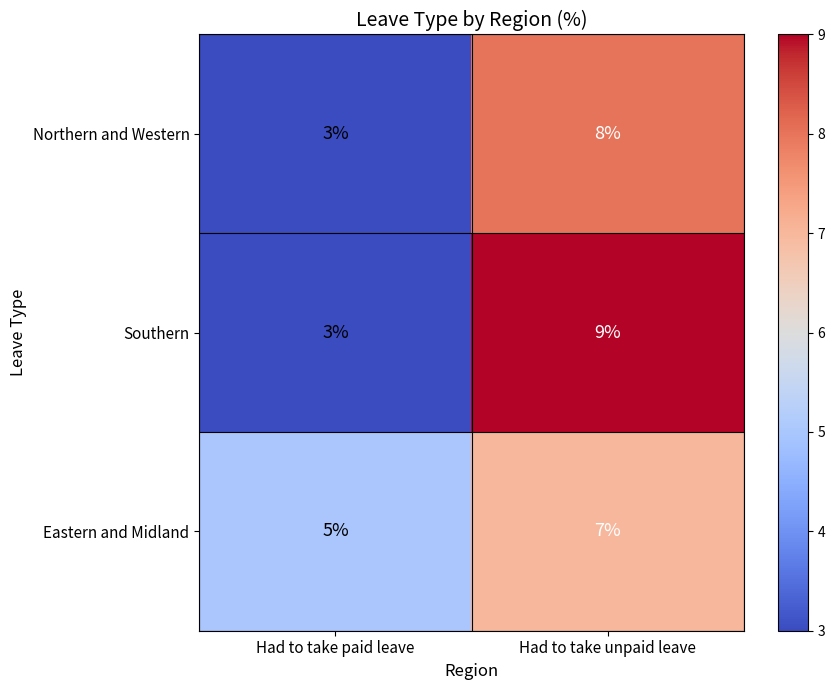

How many distinct data groups are displayed?

3